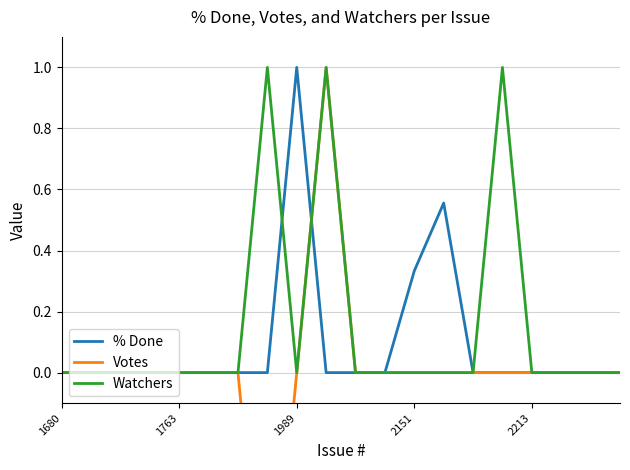

Is it true that Watchers equals -0.6 at 1763?

False